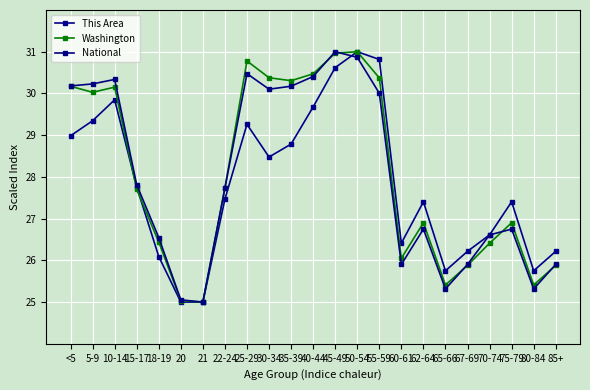

Is it true that This Area equals 51.0 at 55-59?

False